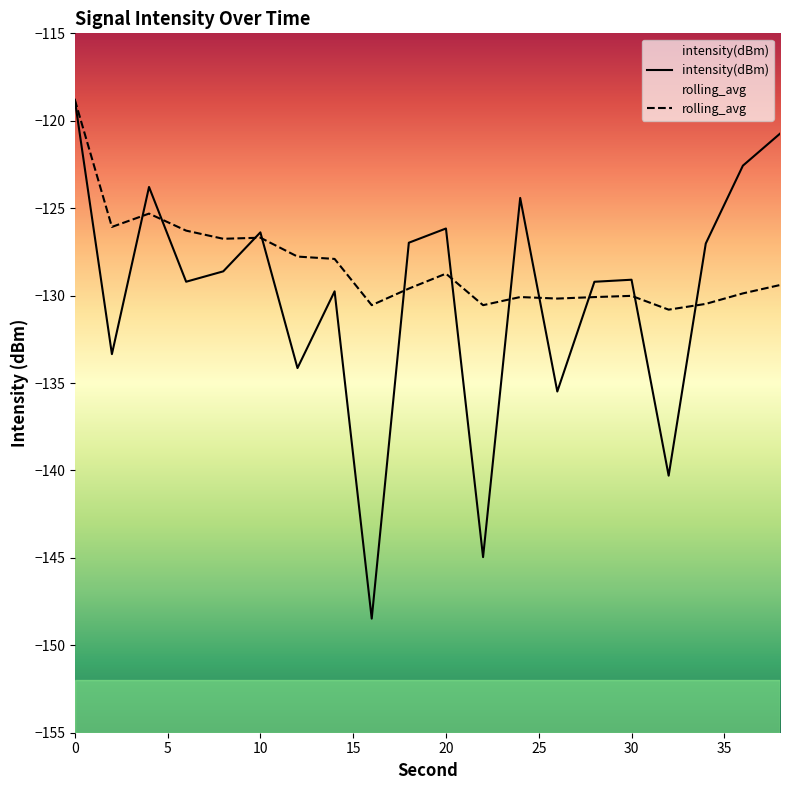

Rank the categories by intensity(dBm) value from highest to lowest.

0, 38, 36, 4, 24, 20, 10, 18, 34, 8, 30, 6, 28, 14, 2, 12, 26, 32, 22, 16